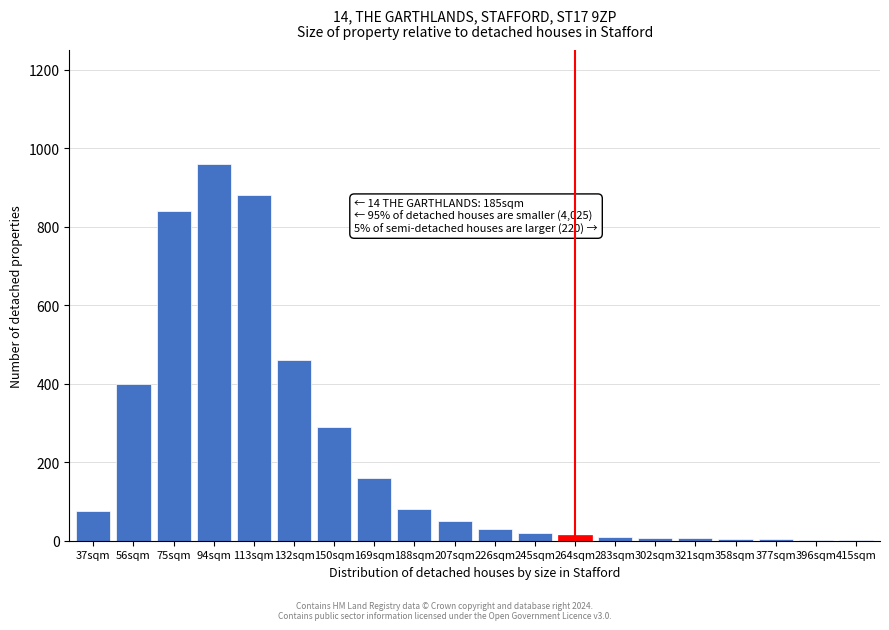

What is the sum of the values at 188sqm and 207sqm?

130